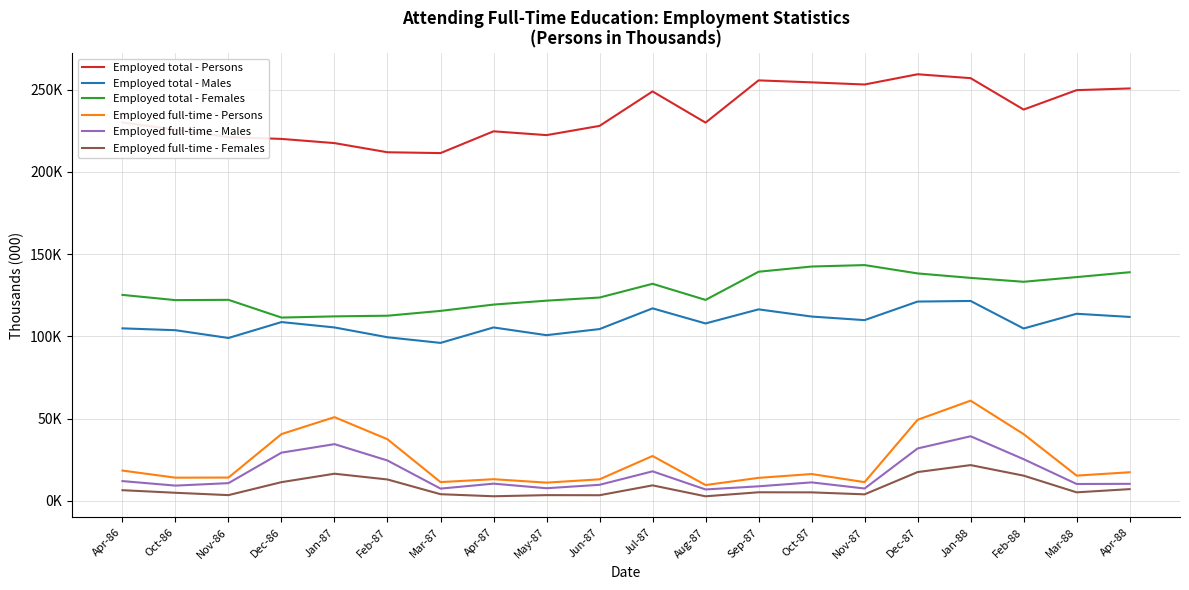

What are all the series names shown in the legend?

Employed total - Persons, Employed total - Males, Employed total - Females, Employed full-time - Persons, Employed full-time - Males, Employed full-time - Females